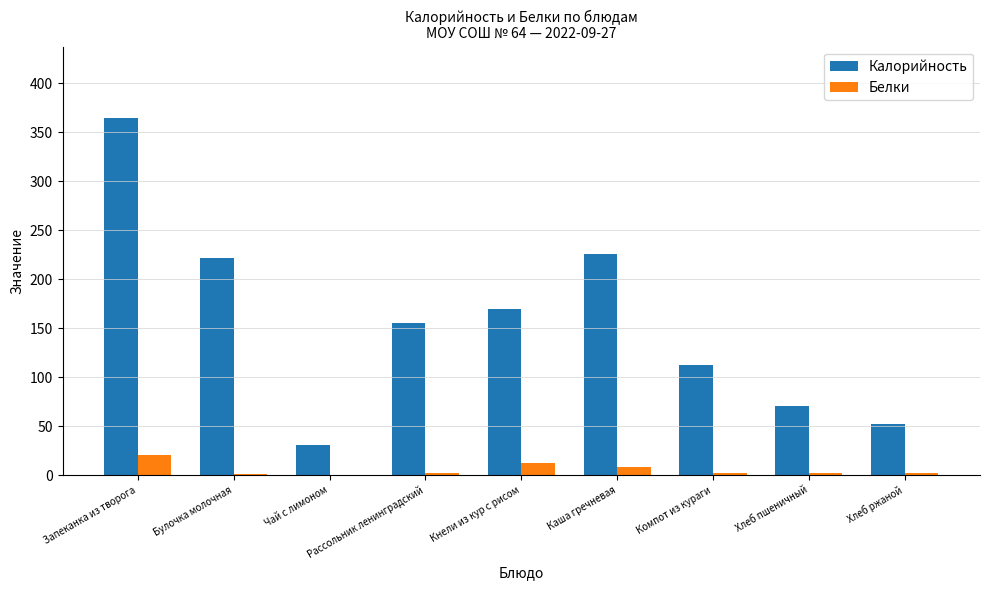

The Калорийность series shows 155.5 at Рассольник ленинградский. True or false?

True